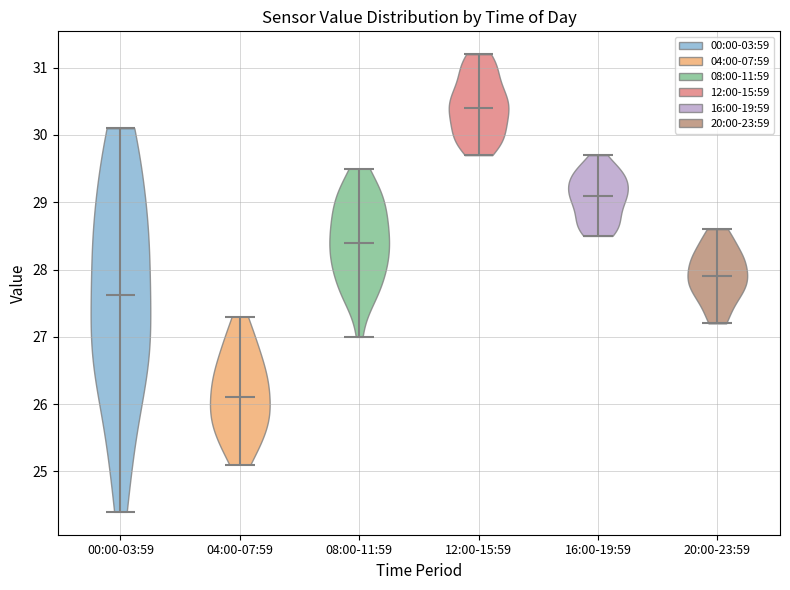

Which violin has the highest median line?

12:00-15:59